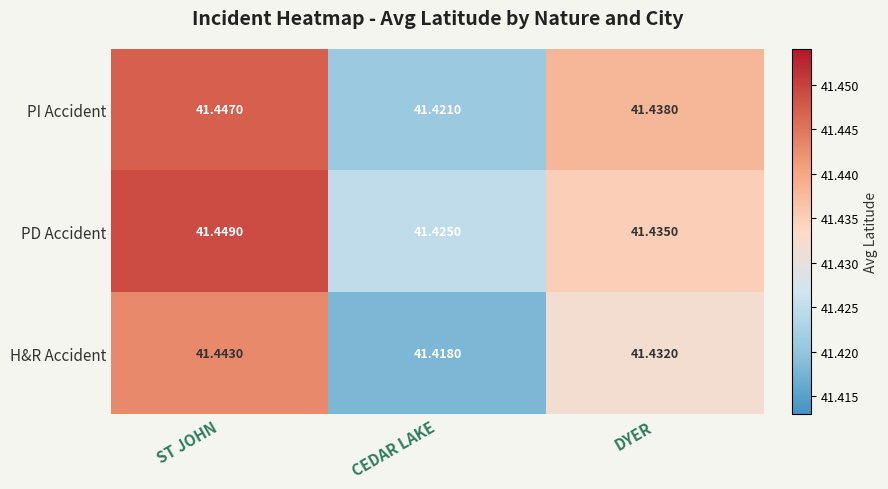

Rank the series by their average value, from lowest to highest.

H&R Accident, PI Accident, PD Accident